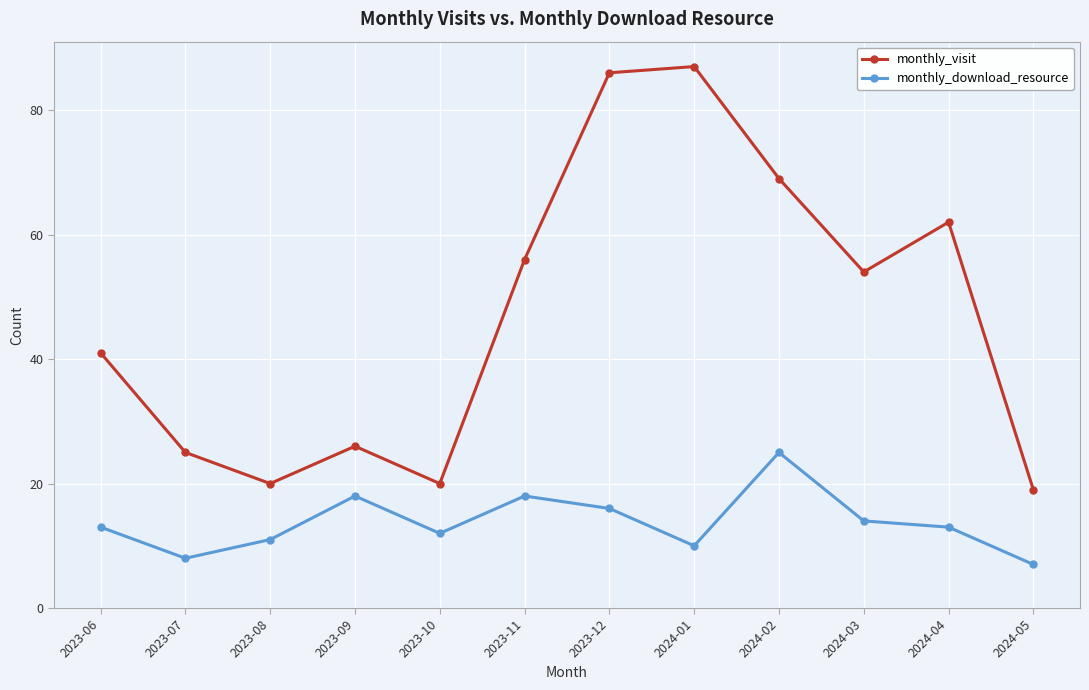

Reading left to right, transcribe all the data shown in this chart.

monthly_visit: 41	25	20	26	20	56	86	87	69	54	62	19
monthly_download_resource: 13	8	11	18	12	18	16	10	25	14	13	7